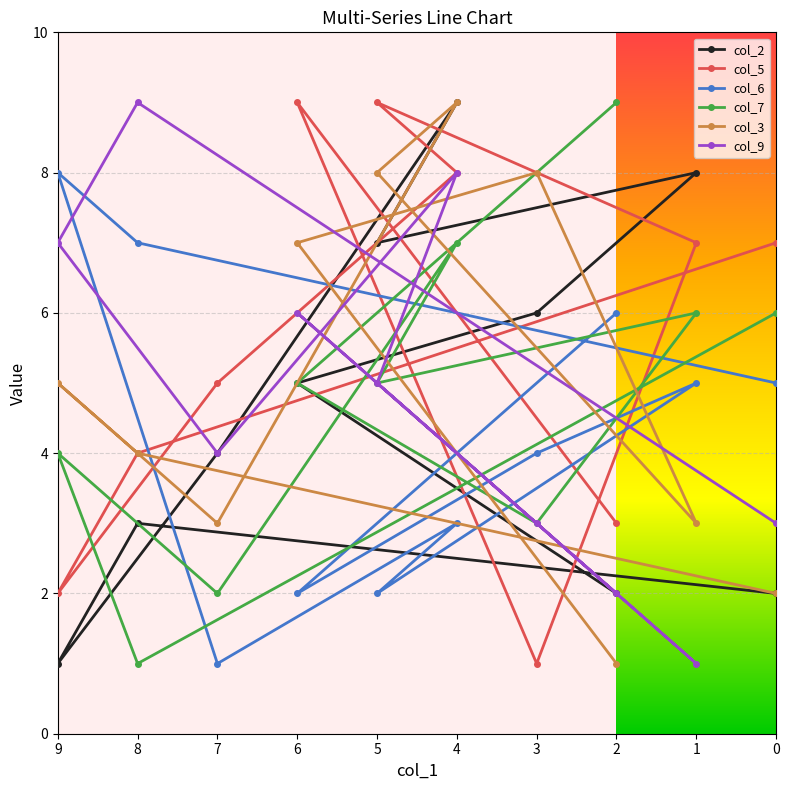

How many series are shown in this chart?

6